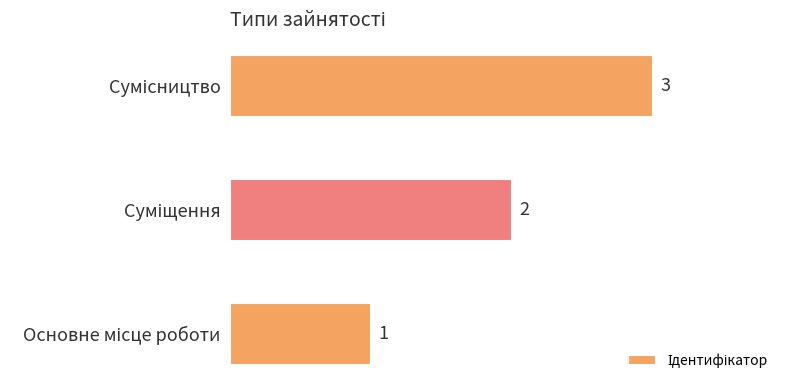

How many distinct data groups are displayed?

1